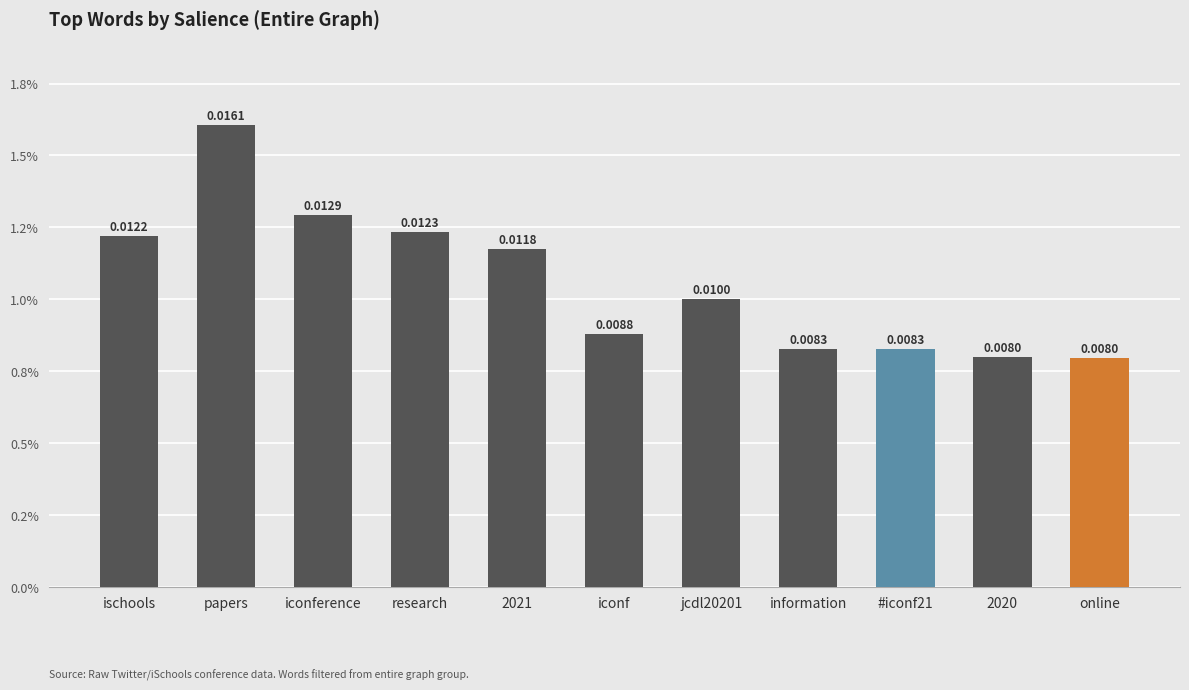

List the labels in order of value, smallest first.

online, 2020, information, #iconf21, iconf, jcdl20201, 2021, ischools, research, iconference, papers